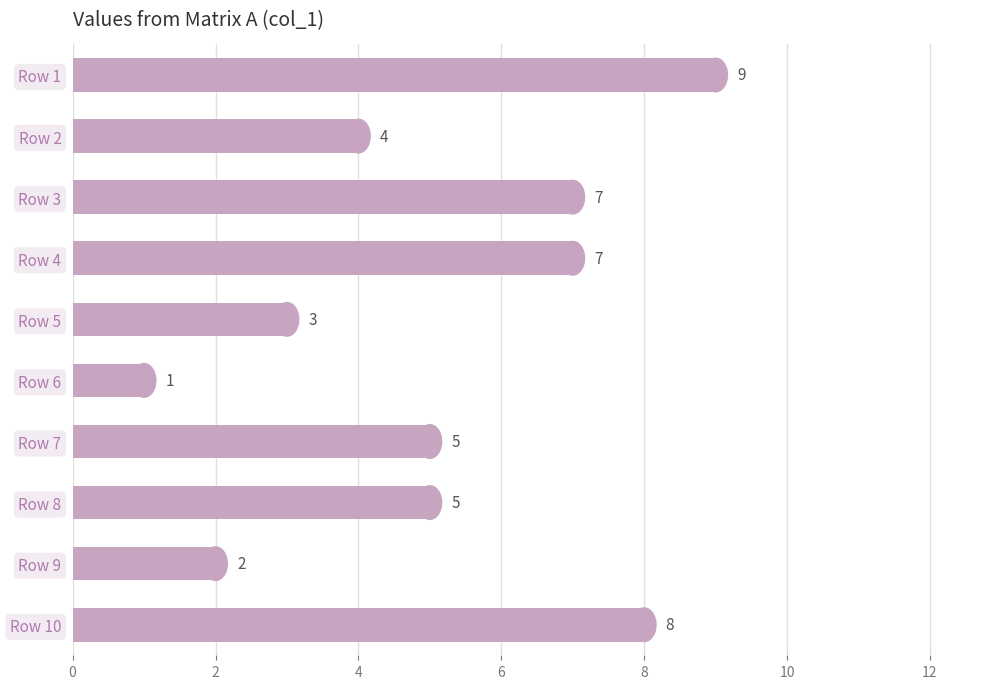

What is the value of the 4th bar from the top?

7